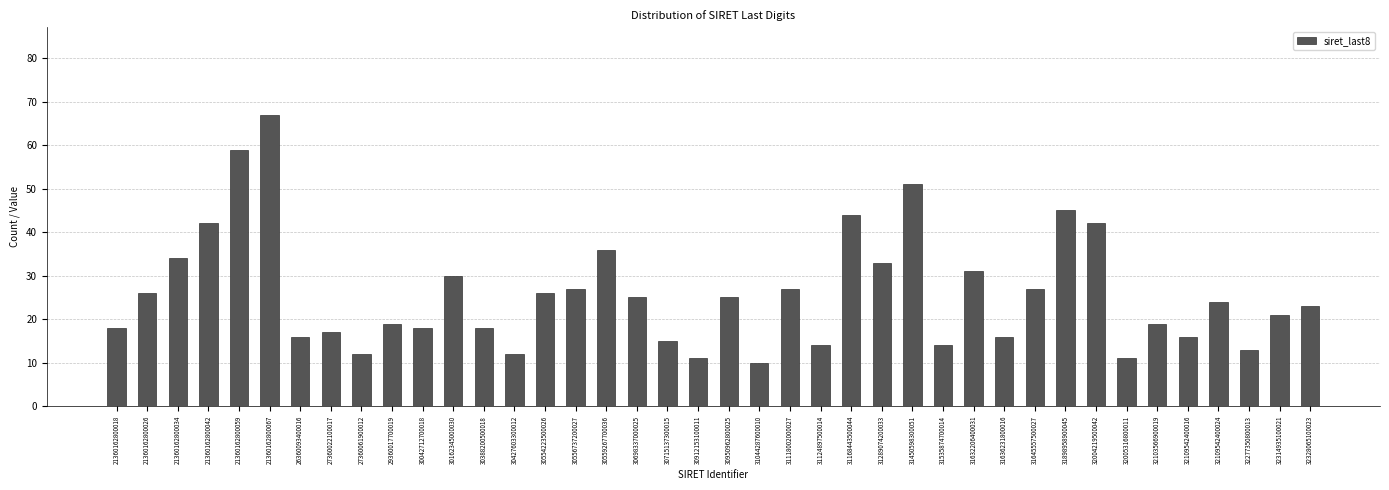

What is the sum of all values?

1034